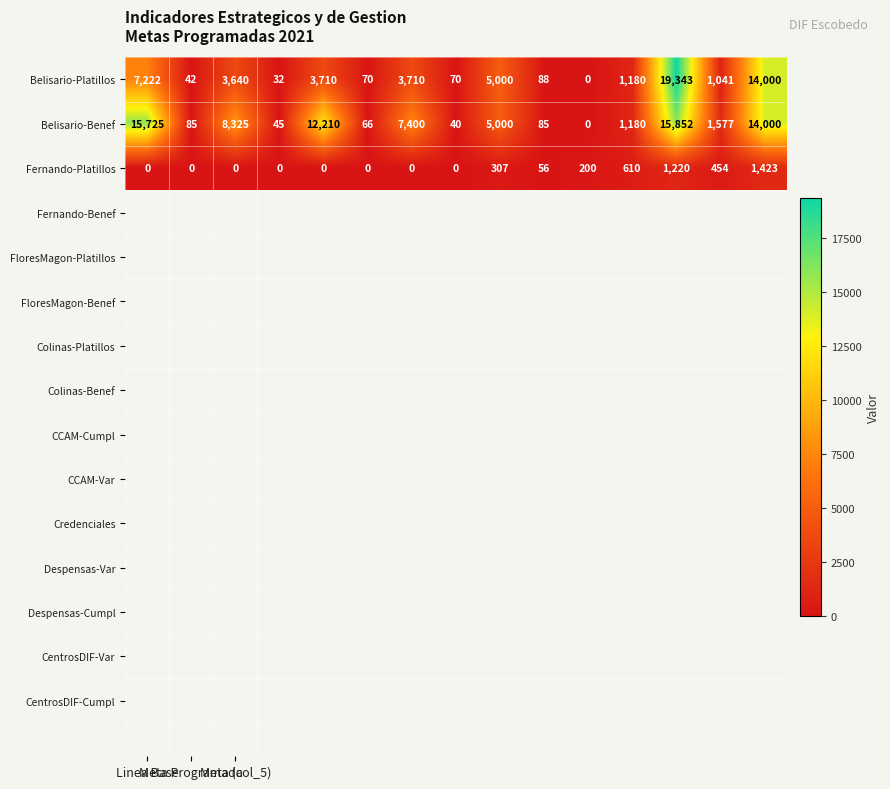

What is the average value of the Belisario-Platillos series?

3943